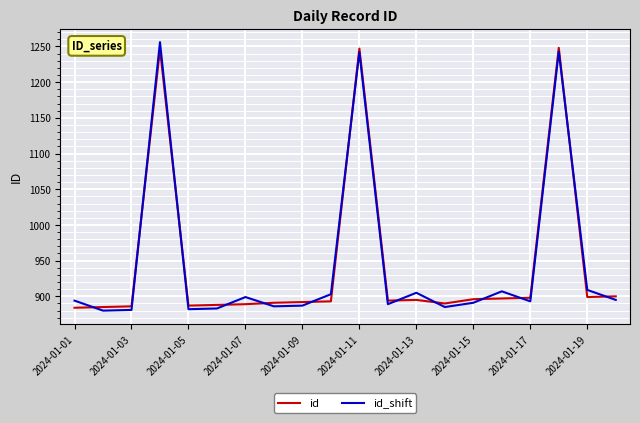

What is the smallest value displayed?

880